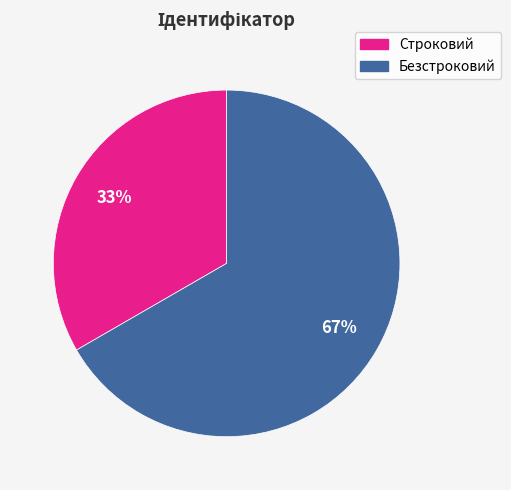

True or false: Строковий accounts for 48% of the total.

False